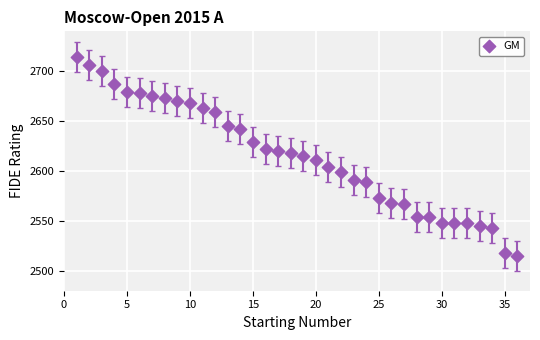

What is the range of X values (max minus min)?

35